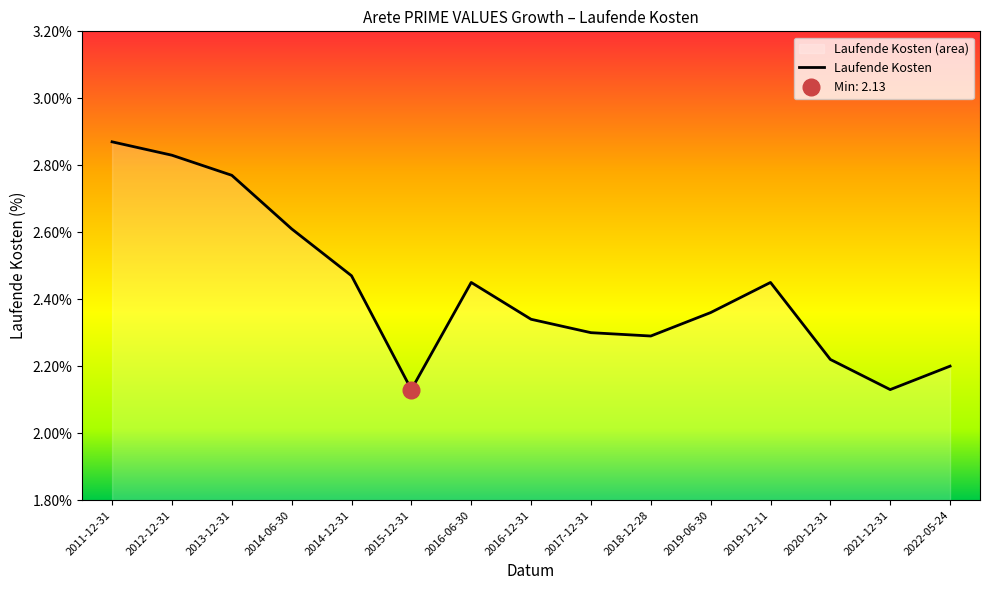

What is the minimum value shown in the chart?

2.1